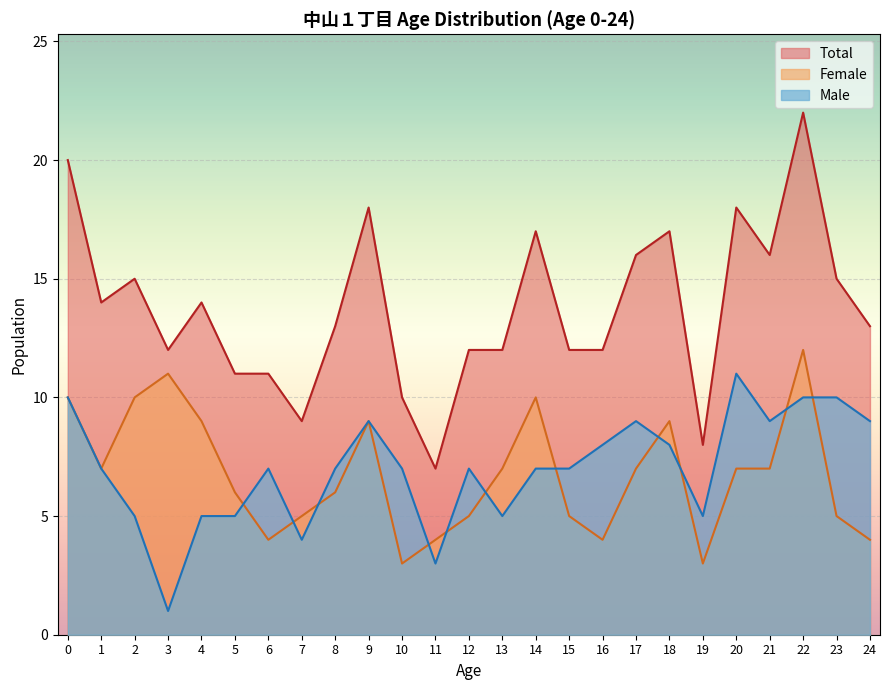

At which label does Male reach its minimum?

3